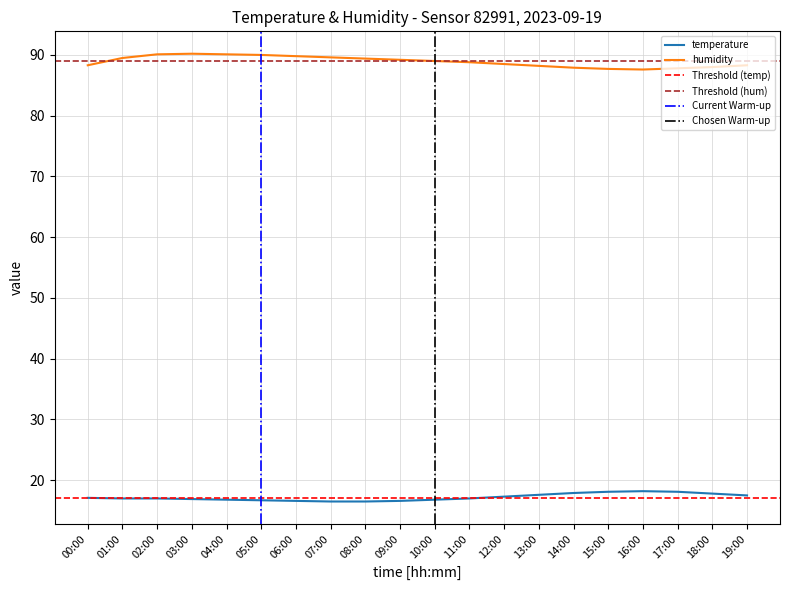

What is the lowest value of the humidity series?

87.6